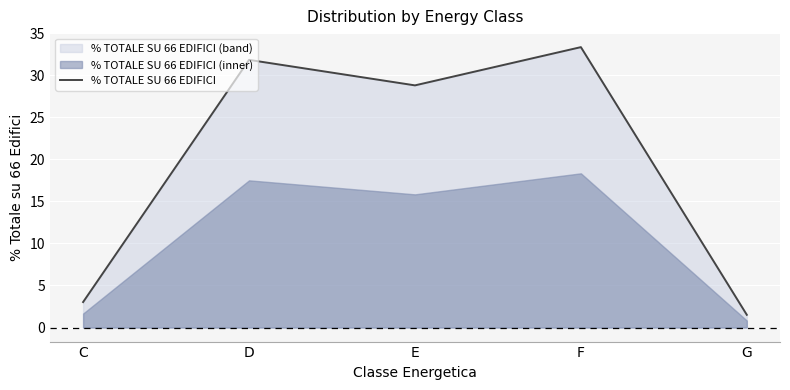

Rank the categories by value from lowest to highest.

G, C, E, D, F